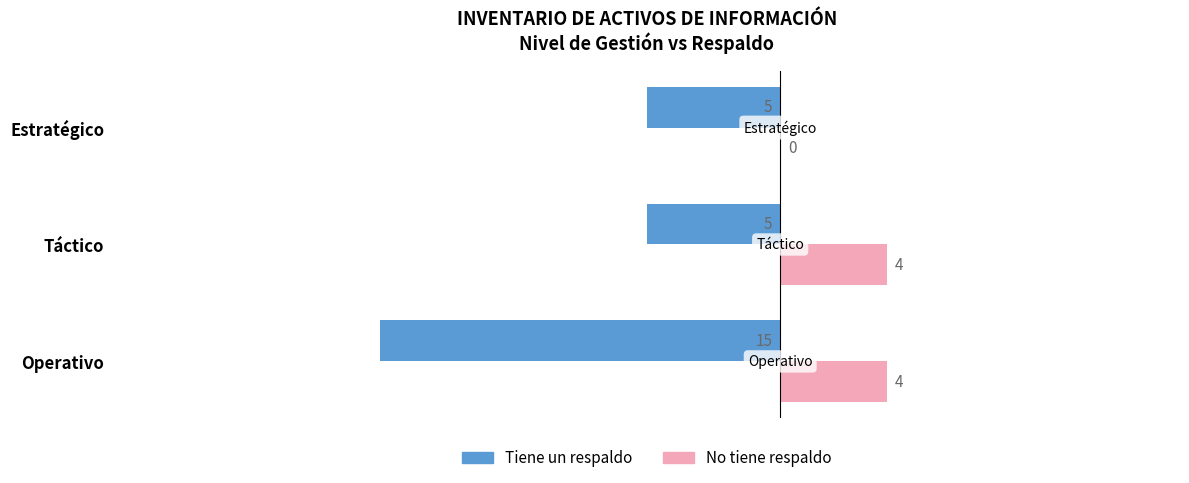

True or false: Tiene un respaldo has a value of -15 at Operativo.

True